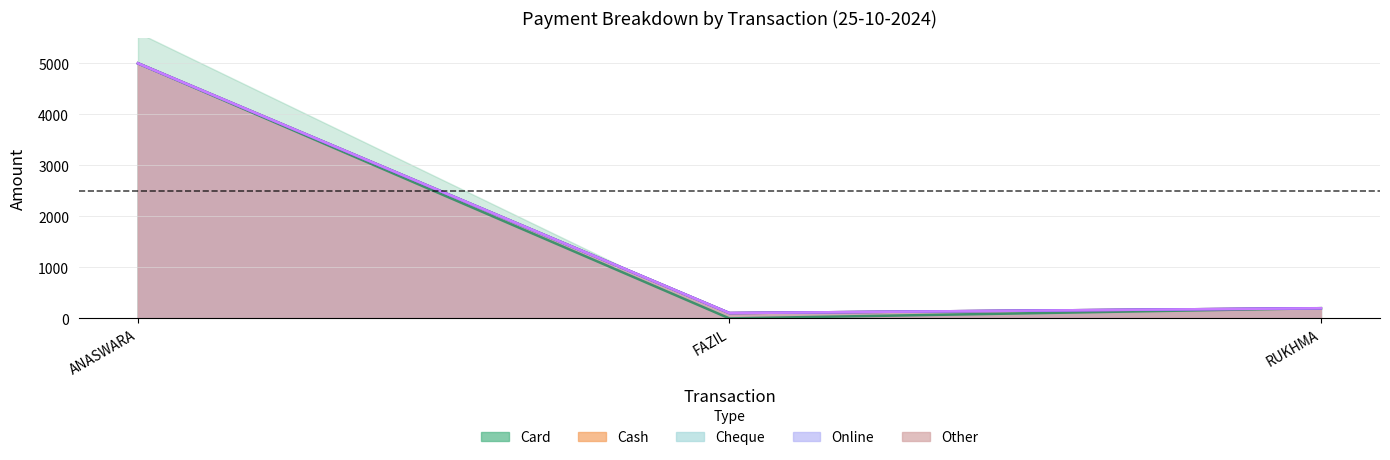

What is the spread (max minus min) of values at 25-10-2024 (RUKHMA)?

200